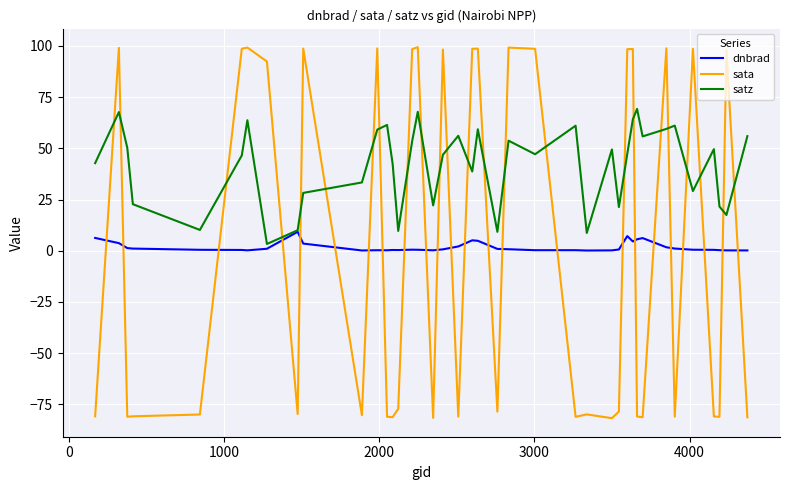

How many series are shown in this chart?

3